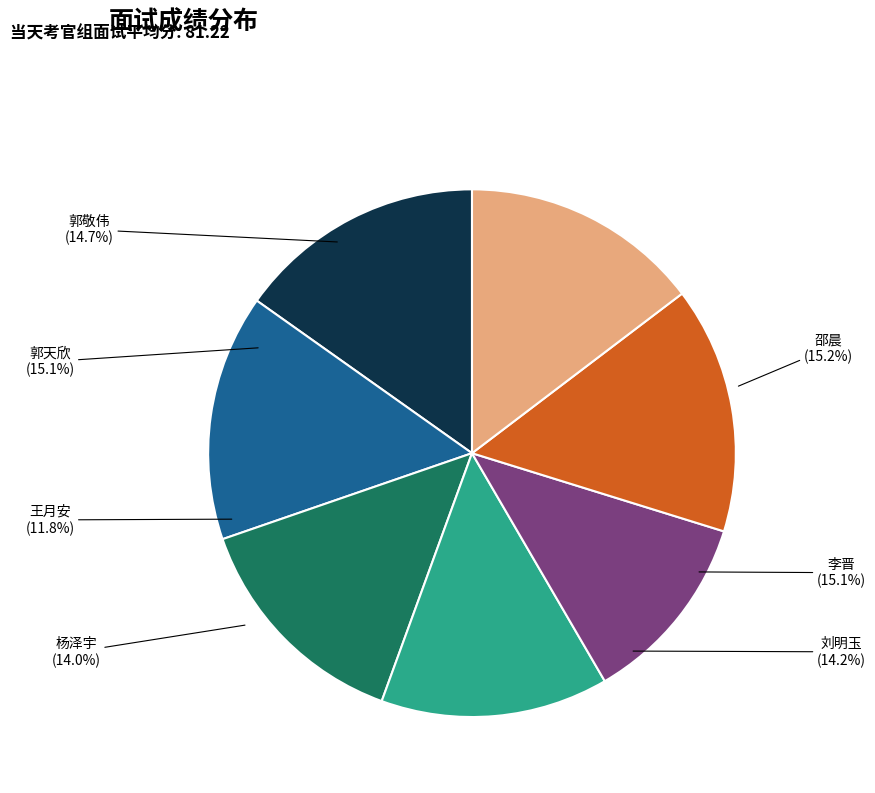

Do 王月安 and 杨泽宇 together represent more than half of the pie?

No